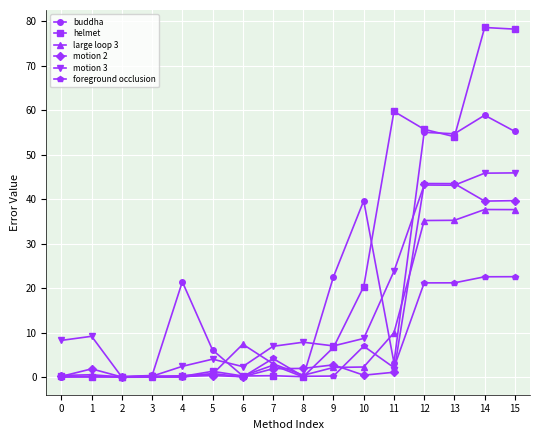

Rank the series at 14 from lowest to highest value.

foreground occlusion, large loop 3, motion 2, motion 3, buddha, helmet